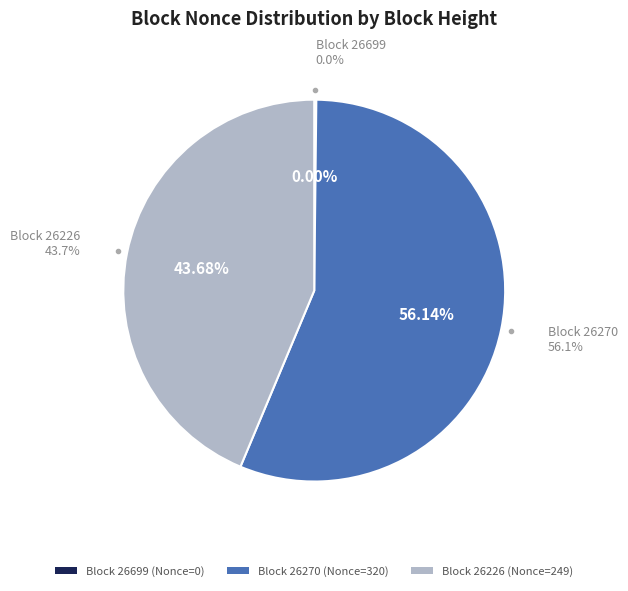

Is it true that 26699 is 0% of the pie?

True